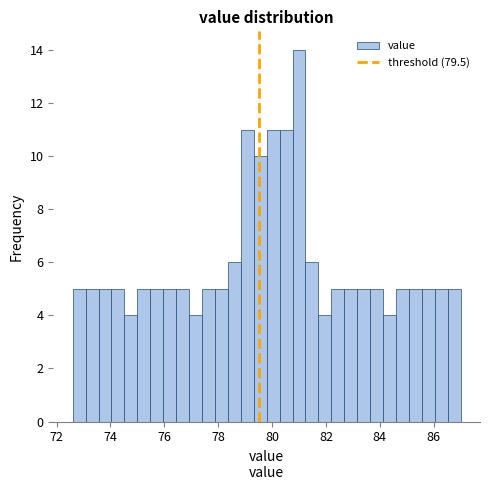

Around what value on the x-axis is the tallest bar? Give the approximate position of its centre, as read against the axis.

81.0